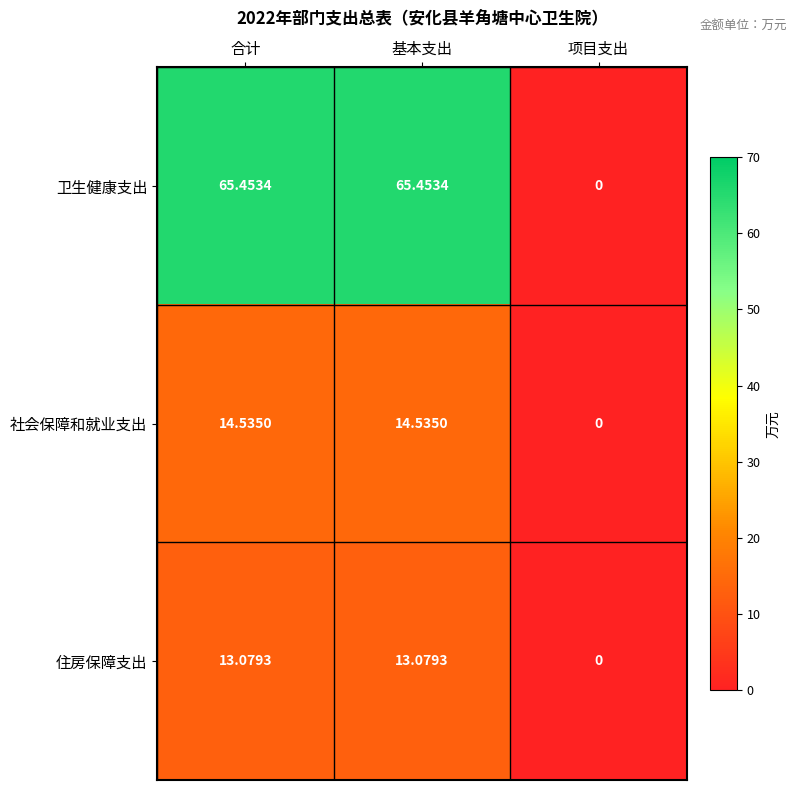

Where does the 住房保障支出 series first go above 13?

合计